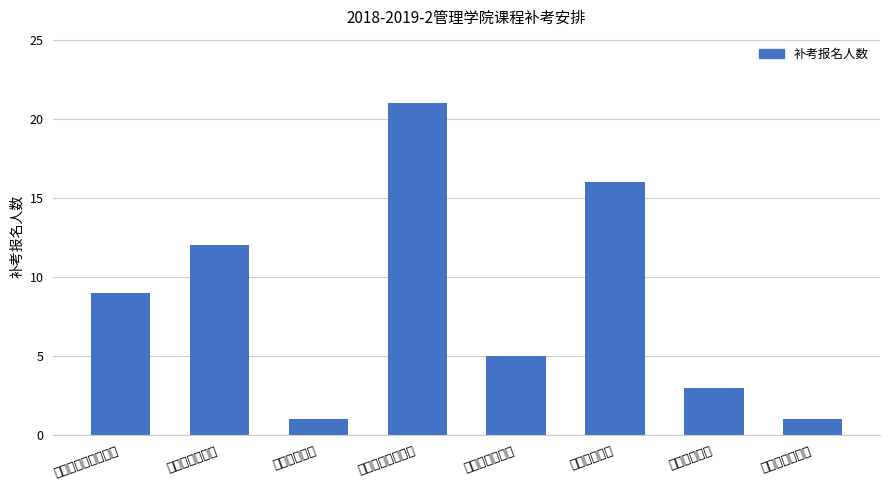

What is the difference between the values at 房地产市场营销 and 房地产估价课程设计?

4